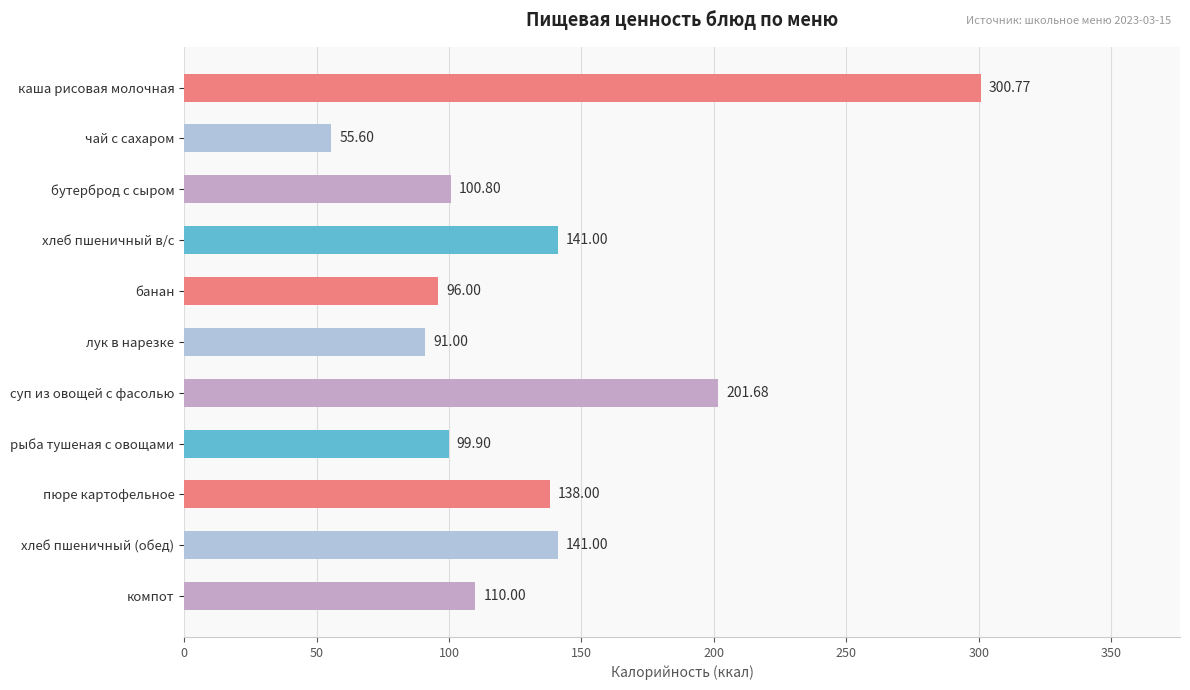

What is the change in value from рыба тушеная с овощами to компот?

+10.1